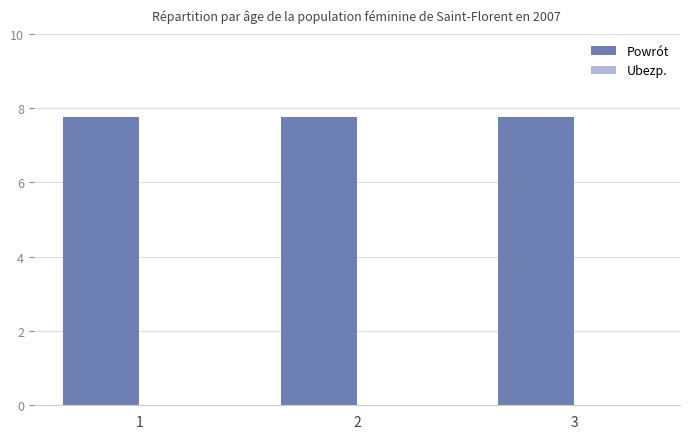

Which category has the highest value across all series?

1